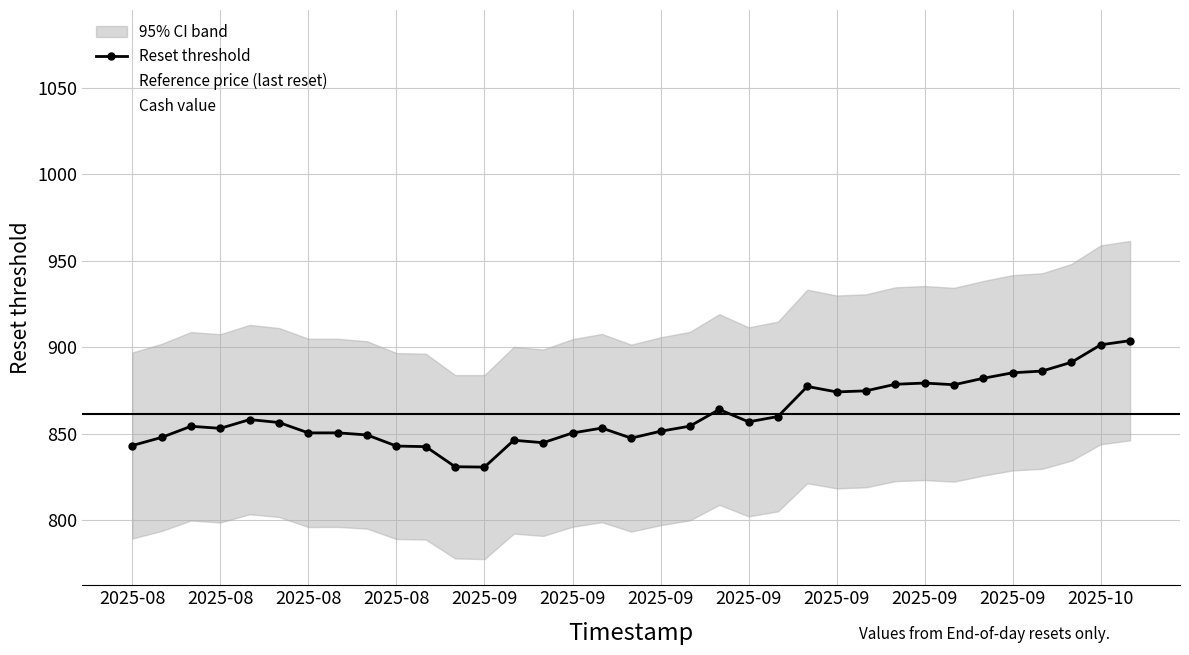

Which series has the largest total across all categories?

Cash value